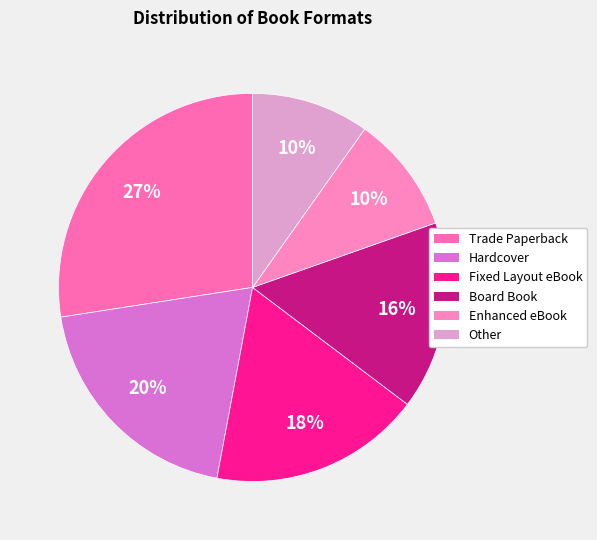

Does any single category account for the majority?

No